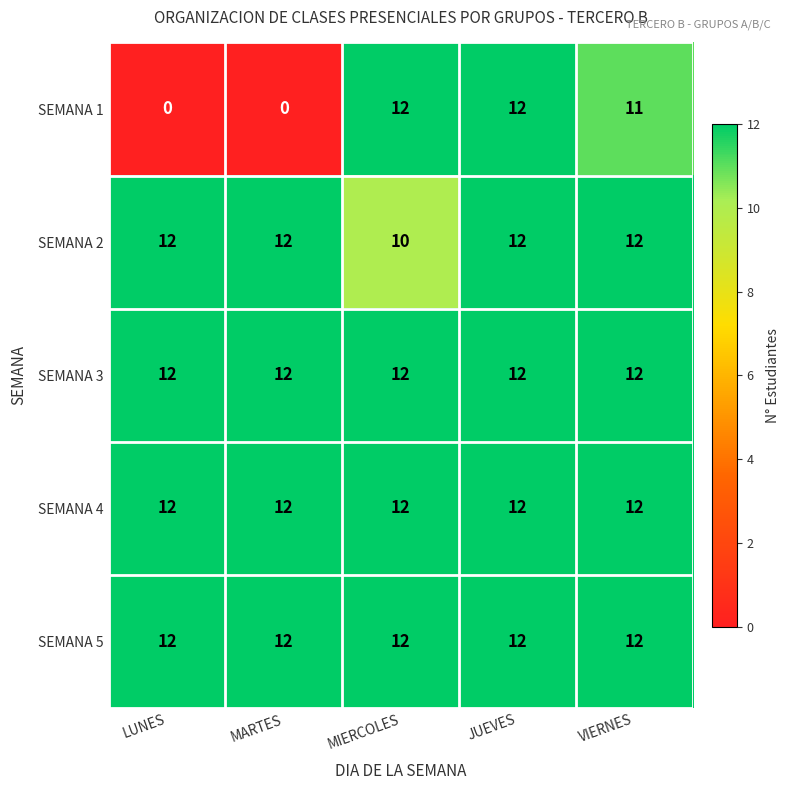

Reading right to left, what are all the values shown in this chart?

SEMANA 1: VIERNES=11	JUEVES=12	MIERCOLES=12	MARTES=0	LUNES=0
SEMANA 2: VIERNES=12	JUEVES=12	MIERCOLES=10	MARTES=12	LUNES=12
SEMANA 3: VIERNES=12	JUEVES=12	MIERCOLES=12	MARTES=12	LUNES=12
SEMANA 4: VIERNES=12	JUEVES=12	MIERCOLES=12	MARTES=12	LUNES=12
SEMANA 5: VIERNES=12	JUEVES=12	MIERCOLES=12	MARTES=12	LUNES=12